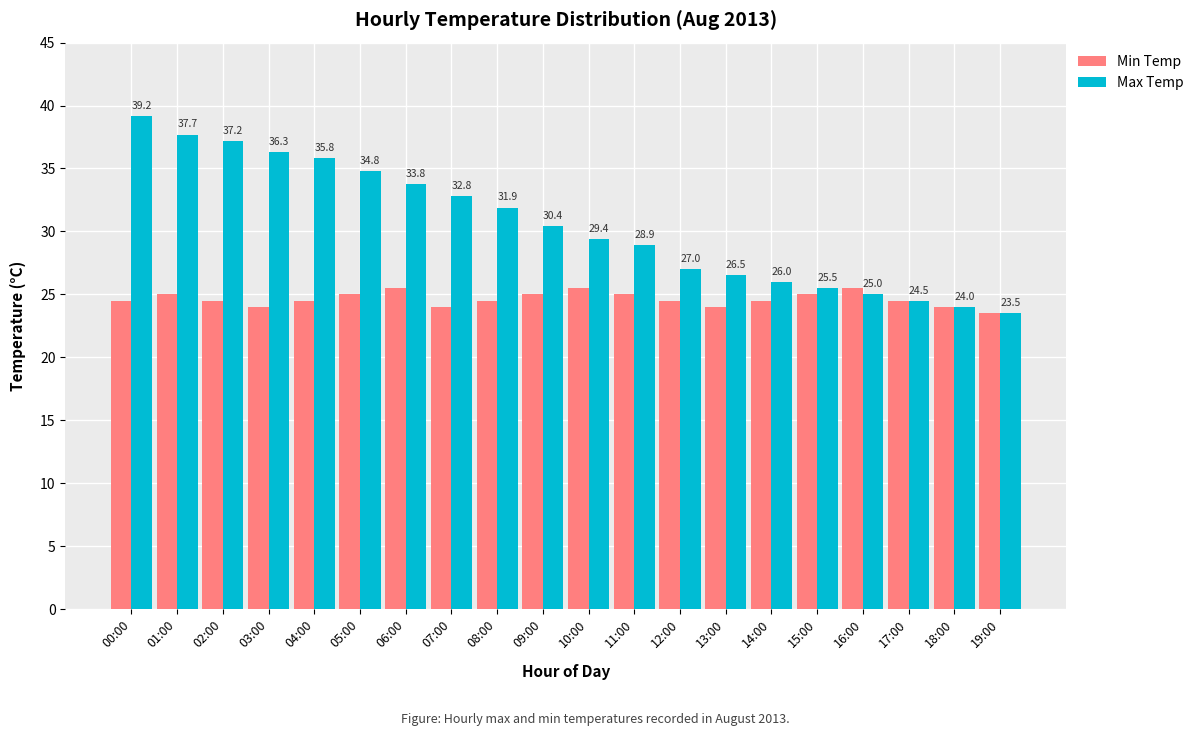

How many series are shown in this chart?

2